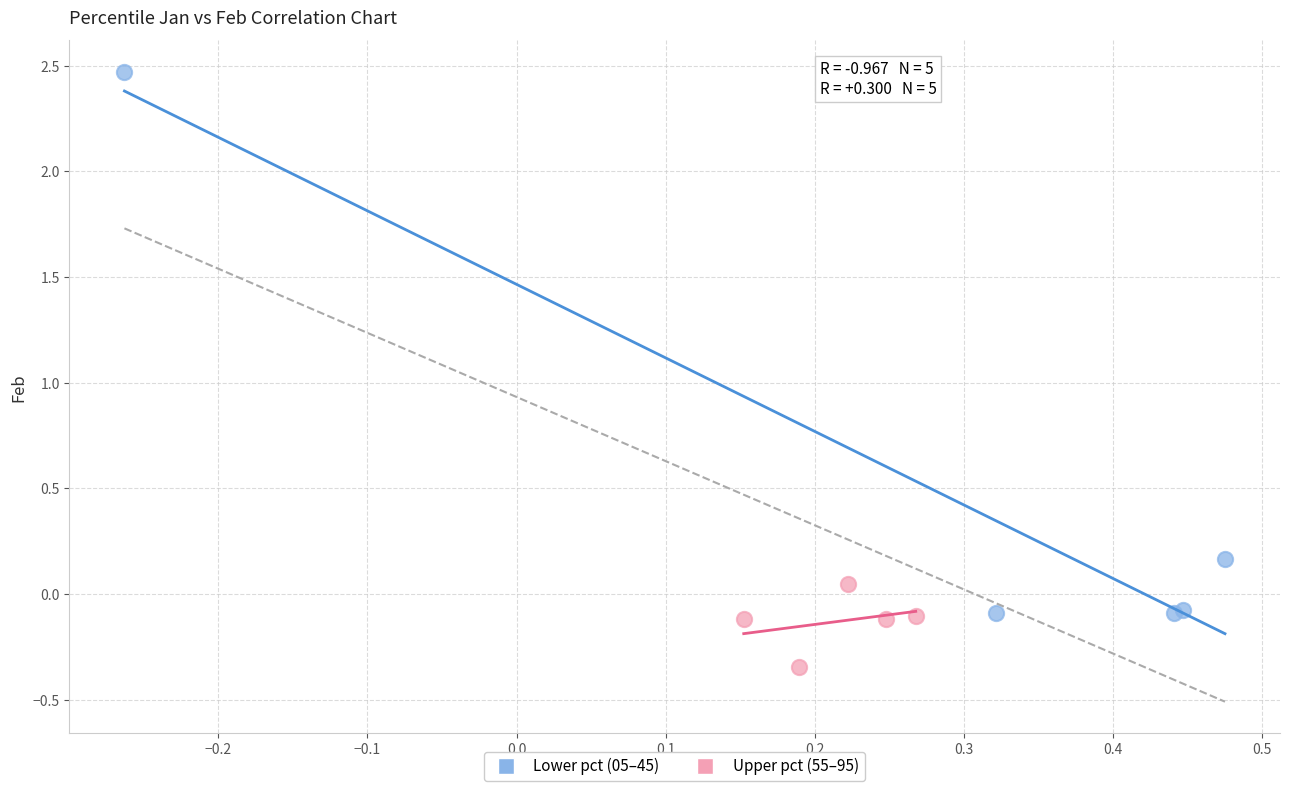

Which series has the widest spread of Y values?

Lower pct (05–45)